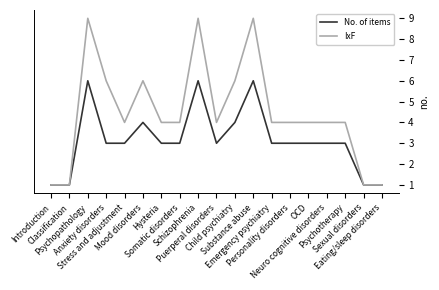

Reading right to left, transcribe all the data shown in this chart.

No. of items: Eating/sleep disorders=1	Sexual disorders=1	Psychotherapy=3	Neuro cognitive disorders=3	OCD=3	Personality disorders=3	Emergency psychiatry=3	Substance abuse=6	Child psychiatry=4	Puerperal disorders=3	Schizophrenia=6	Somatic disorders=3	Hysteria=3	Mood disorders=4	Stress and adjustment=3	Anxiety disorders=3	Psychopathology=6	Classification=1	Introduction=1
IxF: Eating/sleep disorders=1	Sexual disorders=1	Psychotherapy=4	Neuro cognitive disorders=4	OCD=4	Personality disorders=4	Emergency psychiatry=4	Substance abuse=9	Child psychiatry=6	Puerperal disorders=4	Schizophrenia=9	Somatic disorders=4	Hysteria=4	Mood disorders=6	Stress and adjustment=4	Anxiety disorders=6	Psychopathology=9	Classification=1	Introduction=1